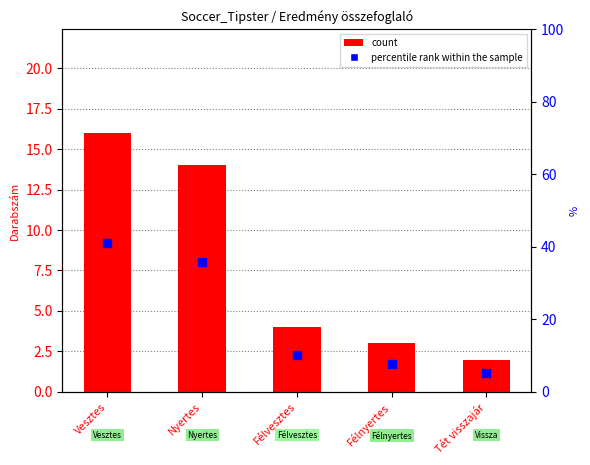

Which series reaches the minimum Y coordinate?

count